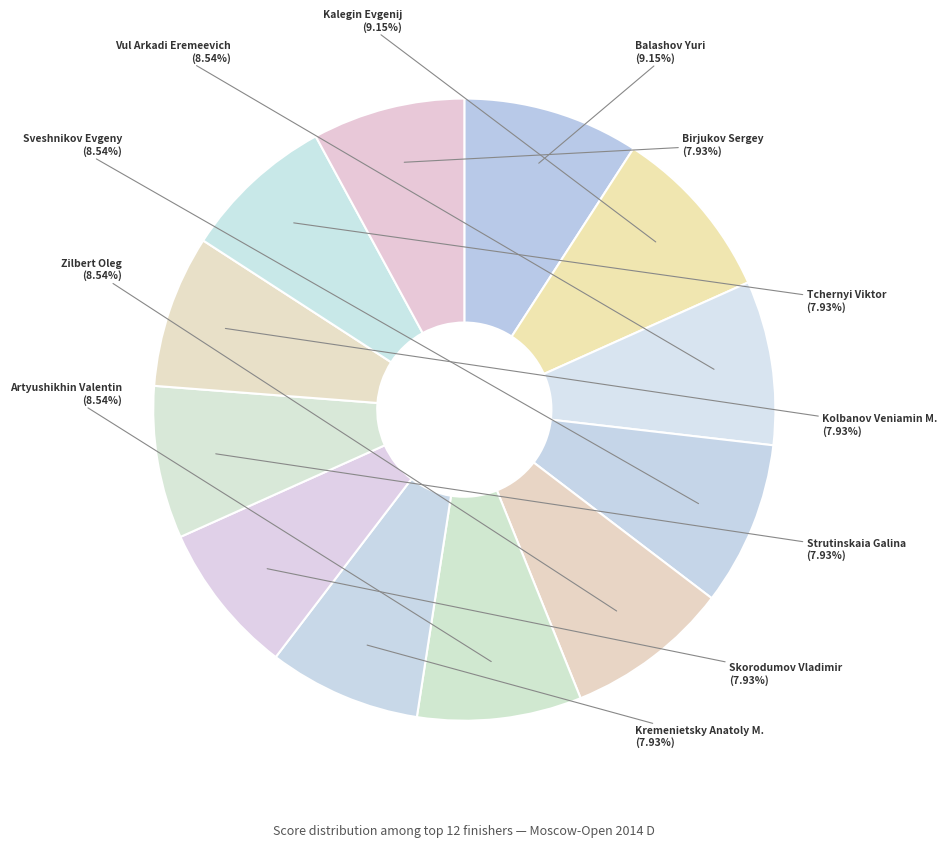

The Kolbanov Veniamin M. slice represents 19% of the pie. True or false?

False